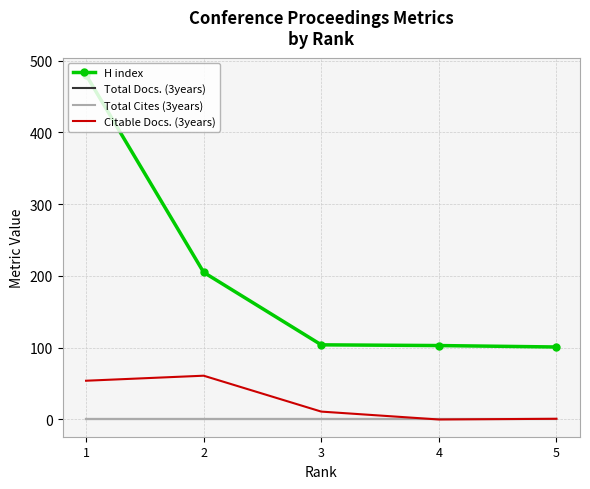

The Total Cites (3years) series shows 0 at 2. True or false?

True